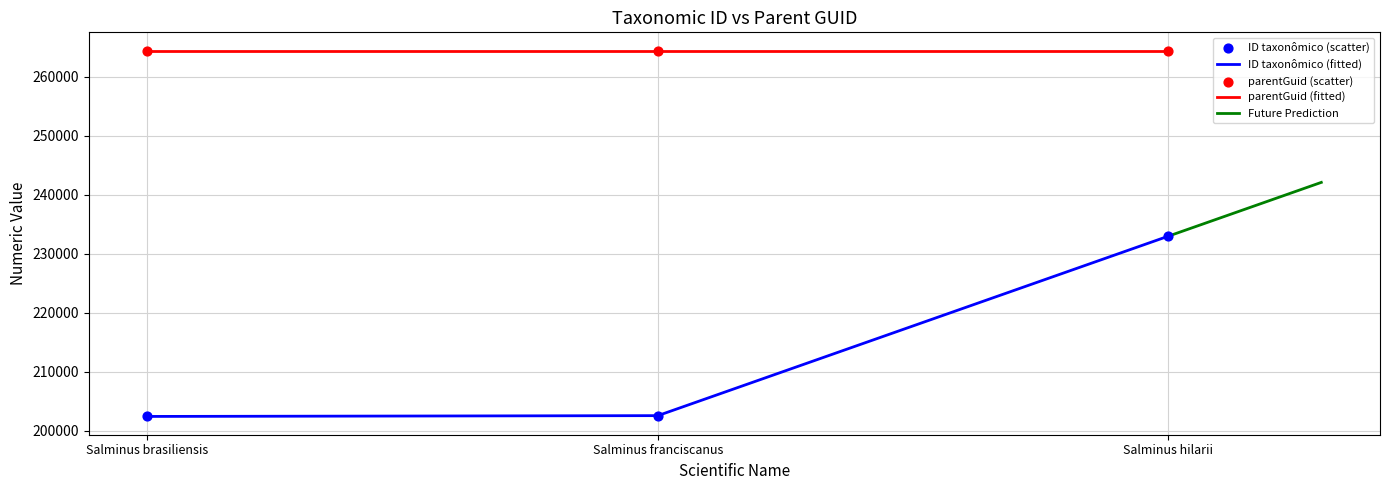

What is the change in value from Salminus brasiliensis to Salminus hilarii?

+30532